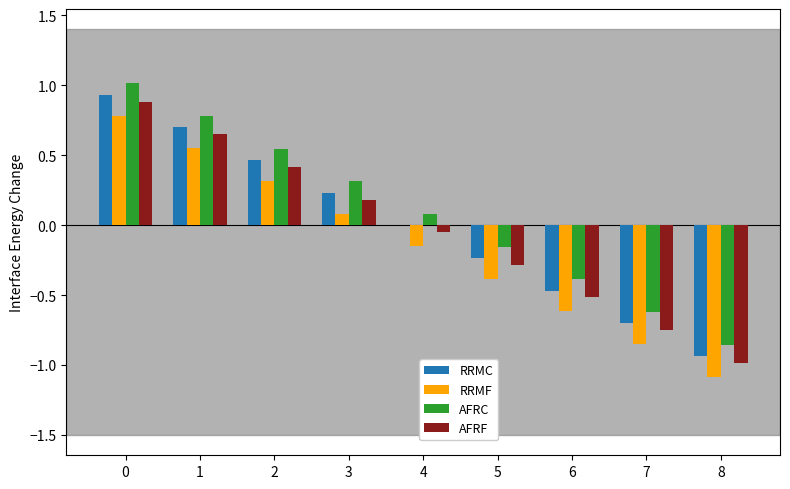

The AFRF series shows -0.1 at 5. True or false?

False